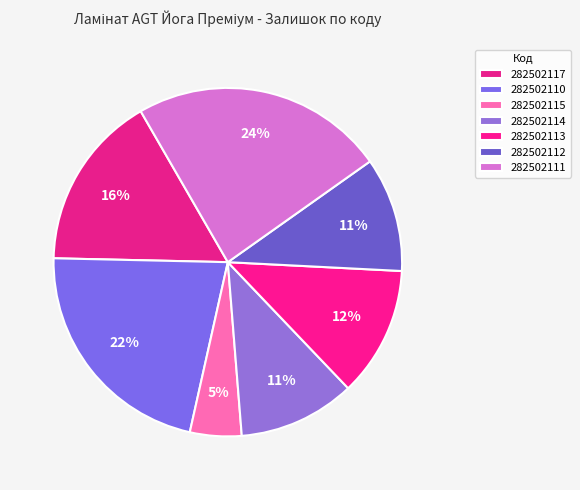

To the nearest percent, what is the combined percentage of 282502114 and 282502117?

27%